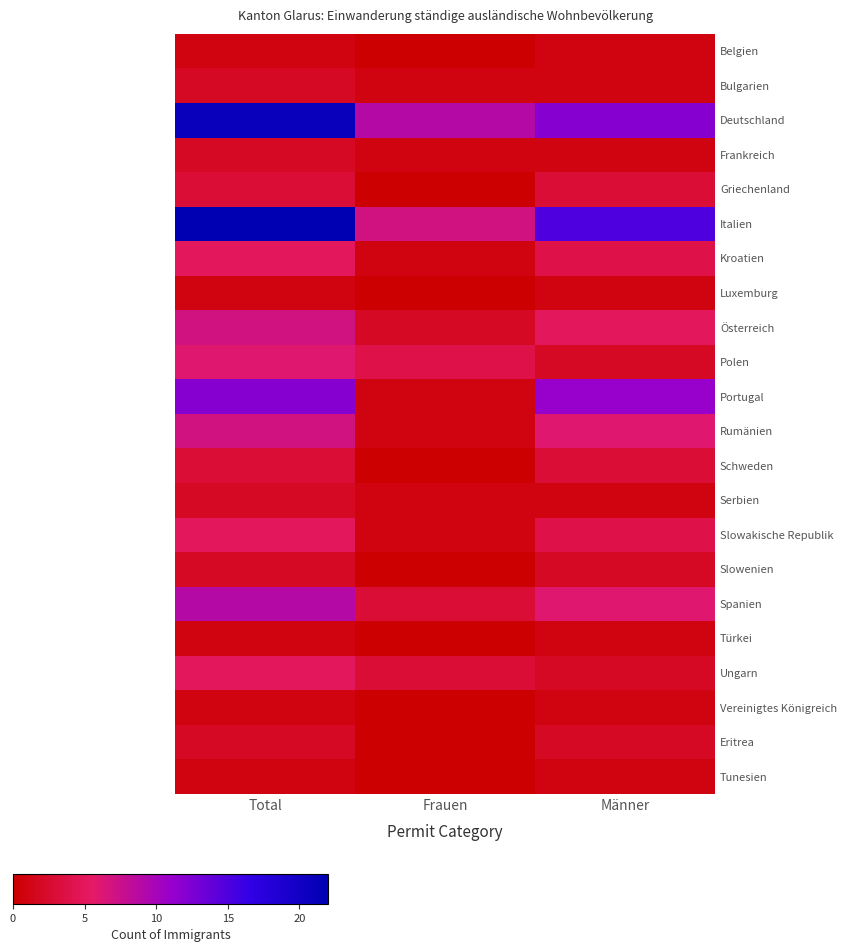

Which has a higher value, Frauen or Total?

Total